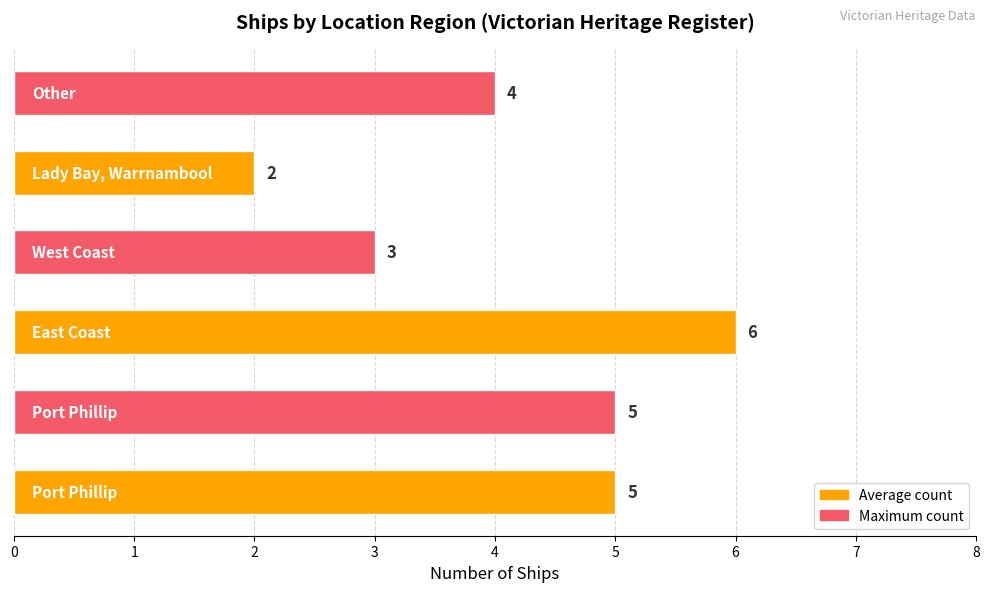

What is the difference between the maximum and second lowest values?

3